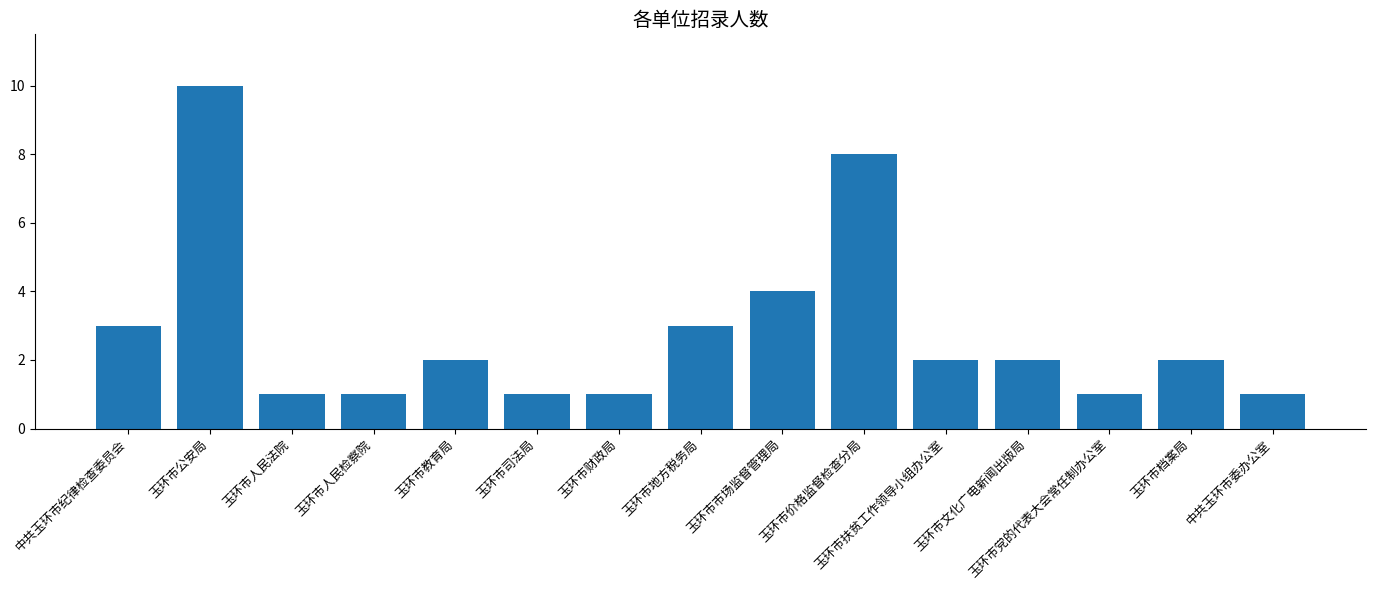

What is the label of the 2nd bar from the left?

玉环市公安局